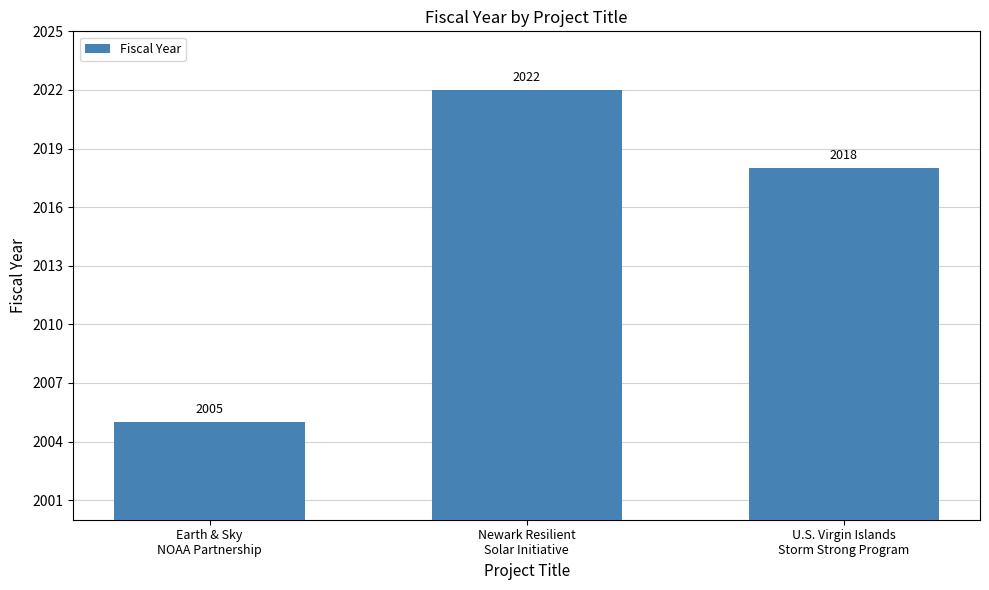

At which category does the chart reach its minimum across all series?

Earth & Sky
NOAA Partnership